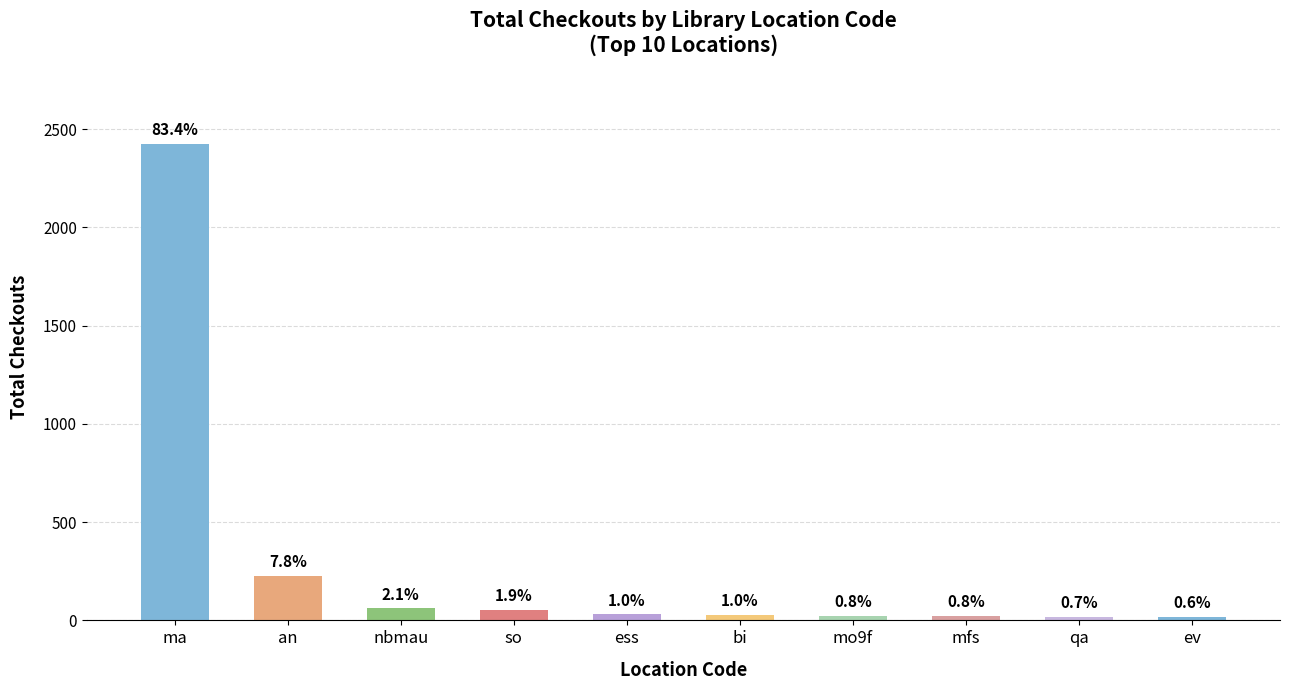

What value does the data have at ma?

2423